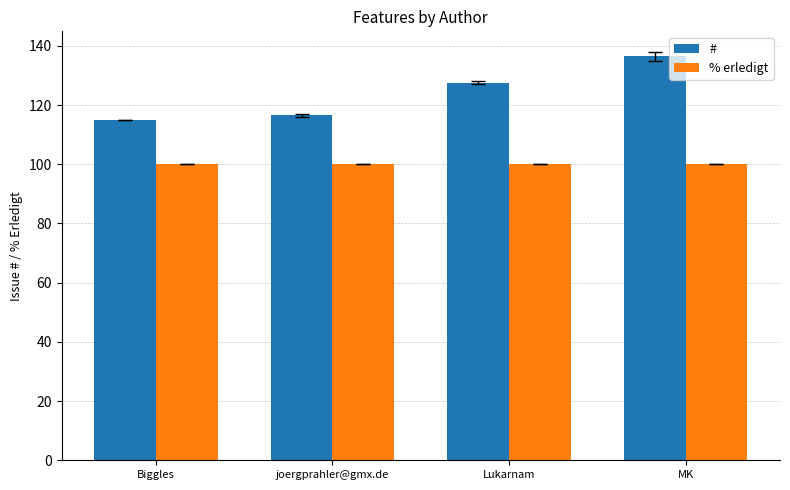

The % erledigt series shows 100.0 at MK. True or false?

True